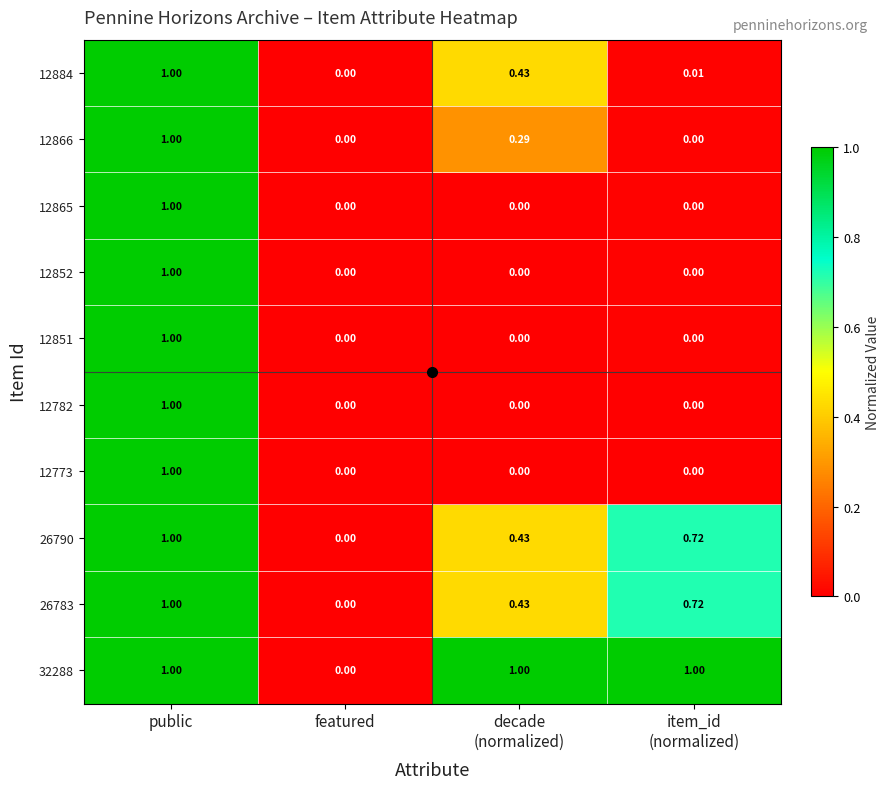

At which category is the sum across all series the highest?

public